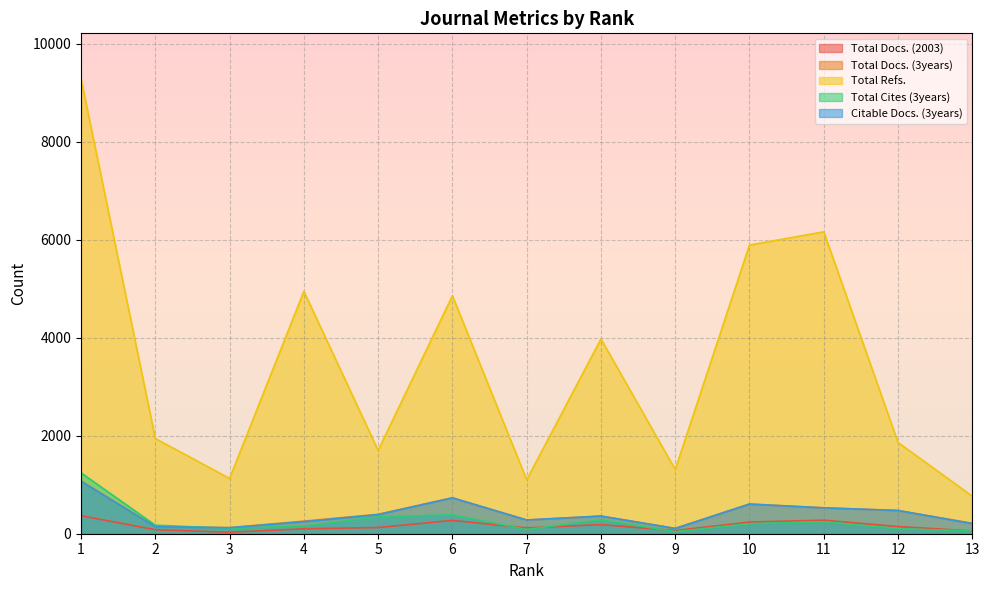

Between which two adjacent categories do Total Docs. (3years) and Total Cites (3years) first intersect?

2 and 3